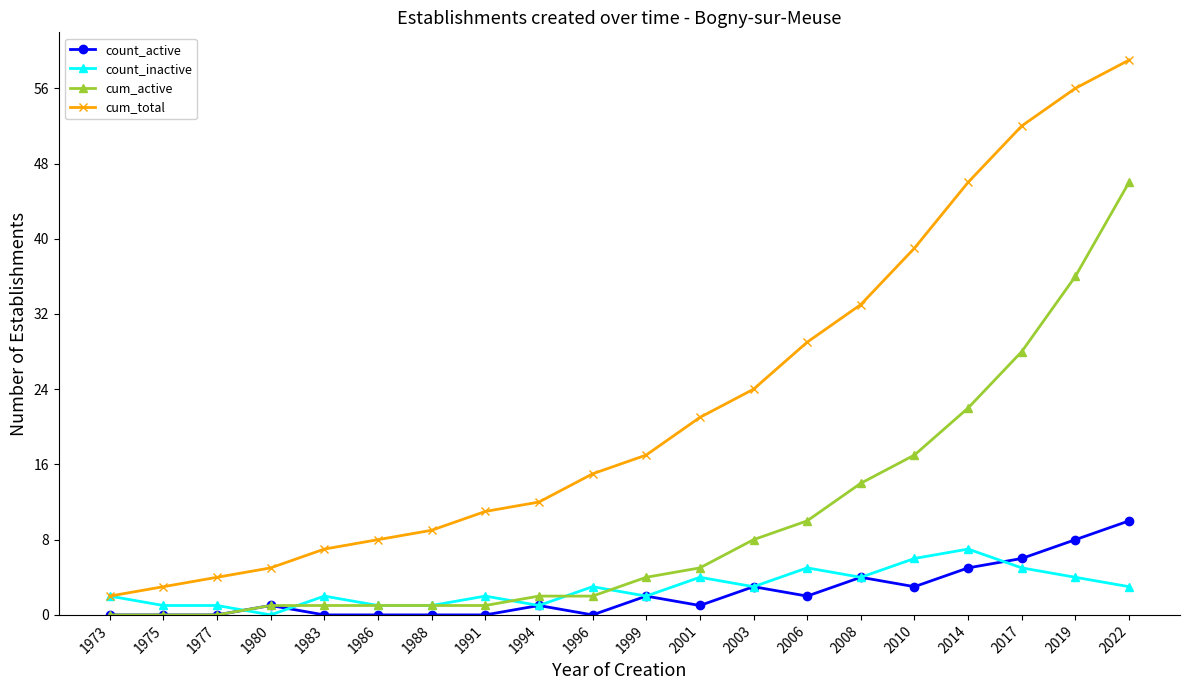

What is the value of the cum_active point at the 15th from the left?

14